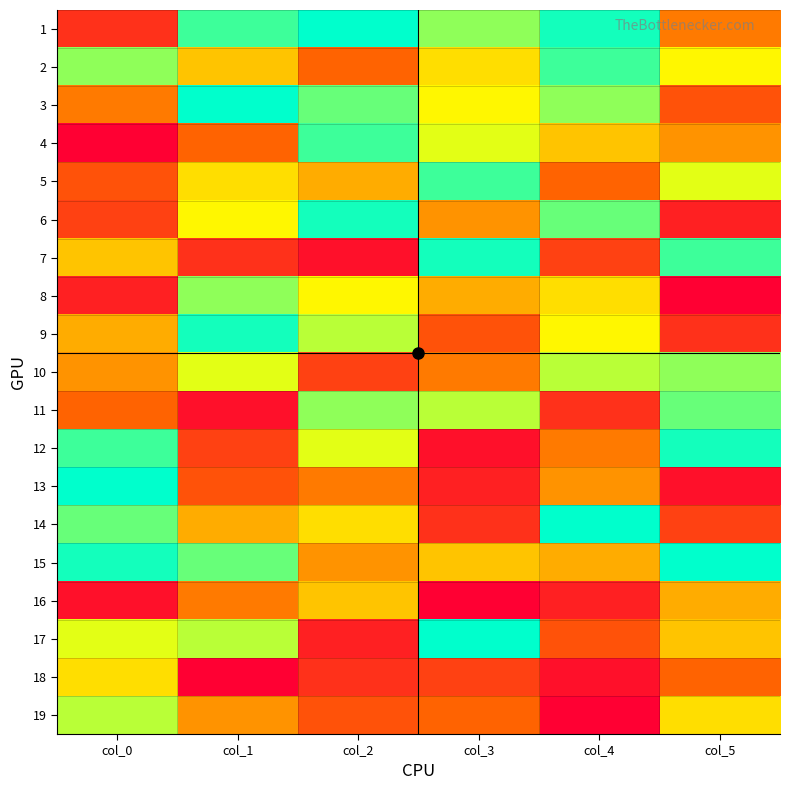

Rank the series at col_0 from lowest to highest value.

4, 16, 8, 1, 6, 5, 11, 3, 10, 9, 7, 18, 17, 19, 2, 14, 12, 15, 13